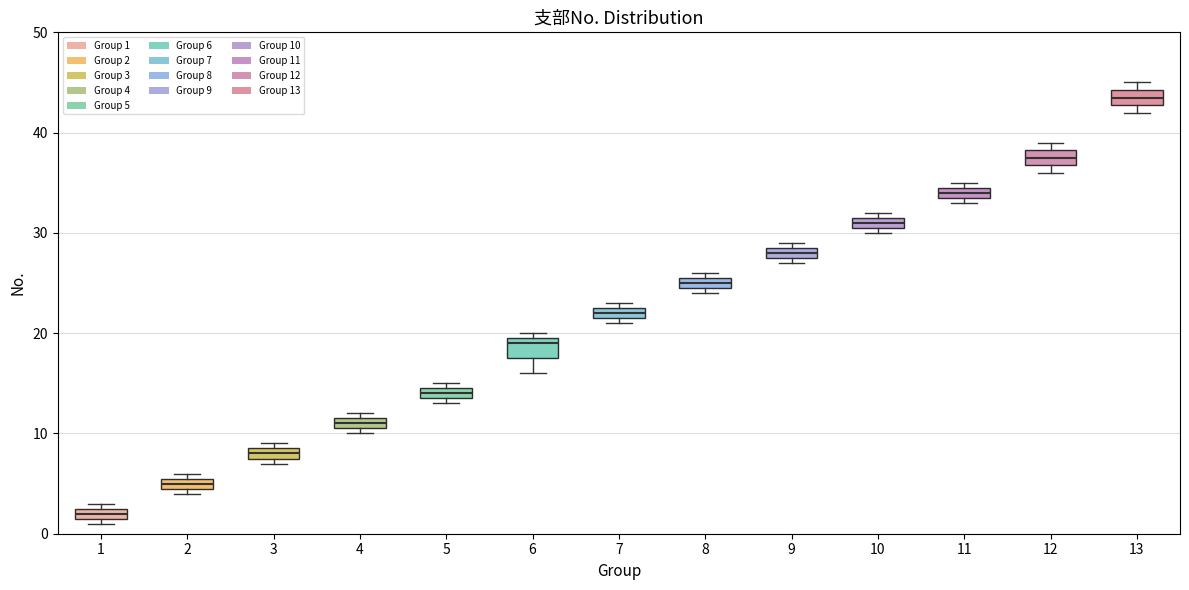

Where is the upper edge of the box at x = 10 on the y-axis? The values are not printed on the chart, so give them approximately, as read against the axis.

32